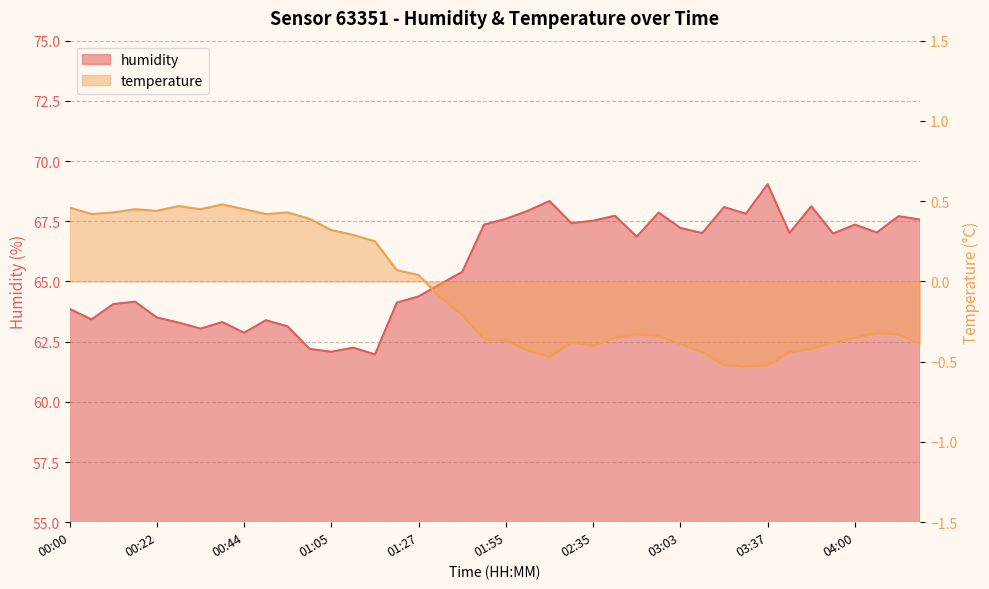

What value does the temperature series have at 02:57?

-0.3